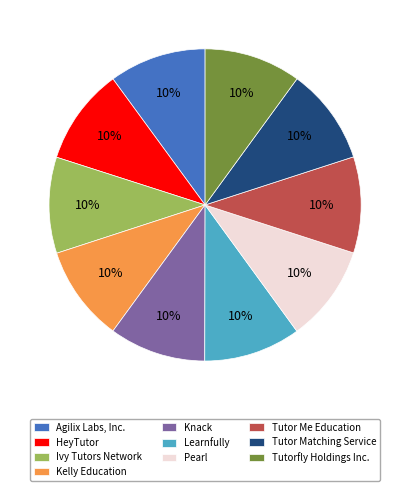

Does Tutor Matching Service account for over 50% of the chart?

No